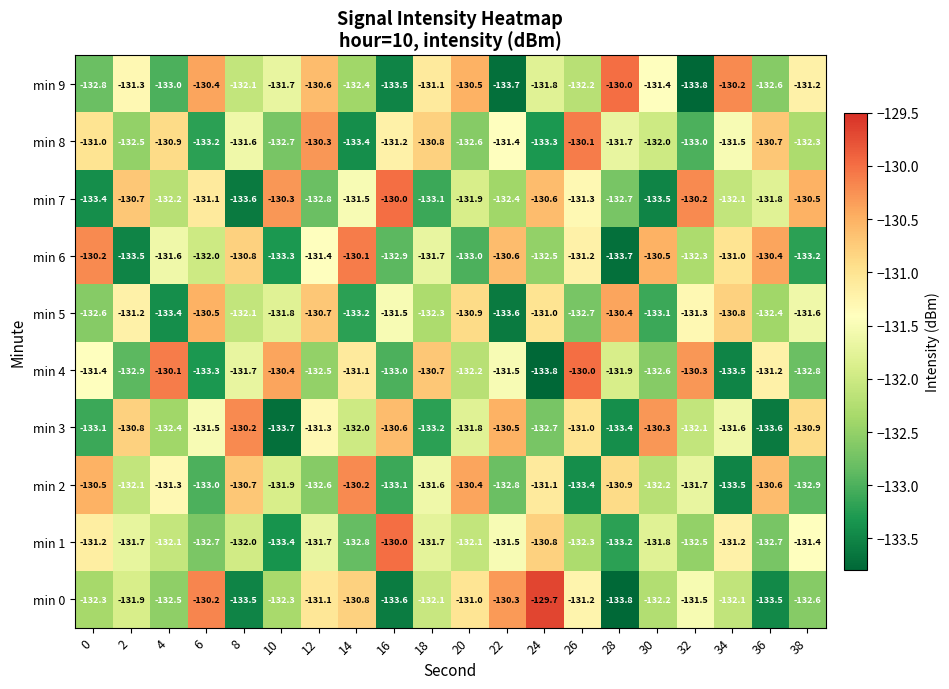

Which series changed the most between 18 and 22?

min 3